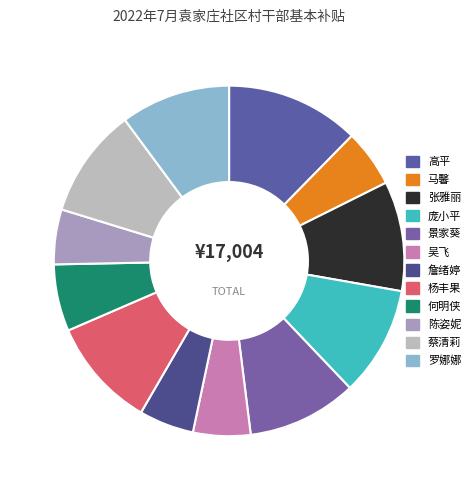

The 杨丰果 slice represents 20% of the pie. True or false?

False